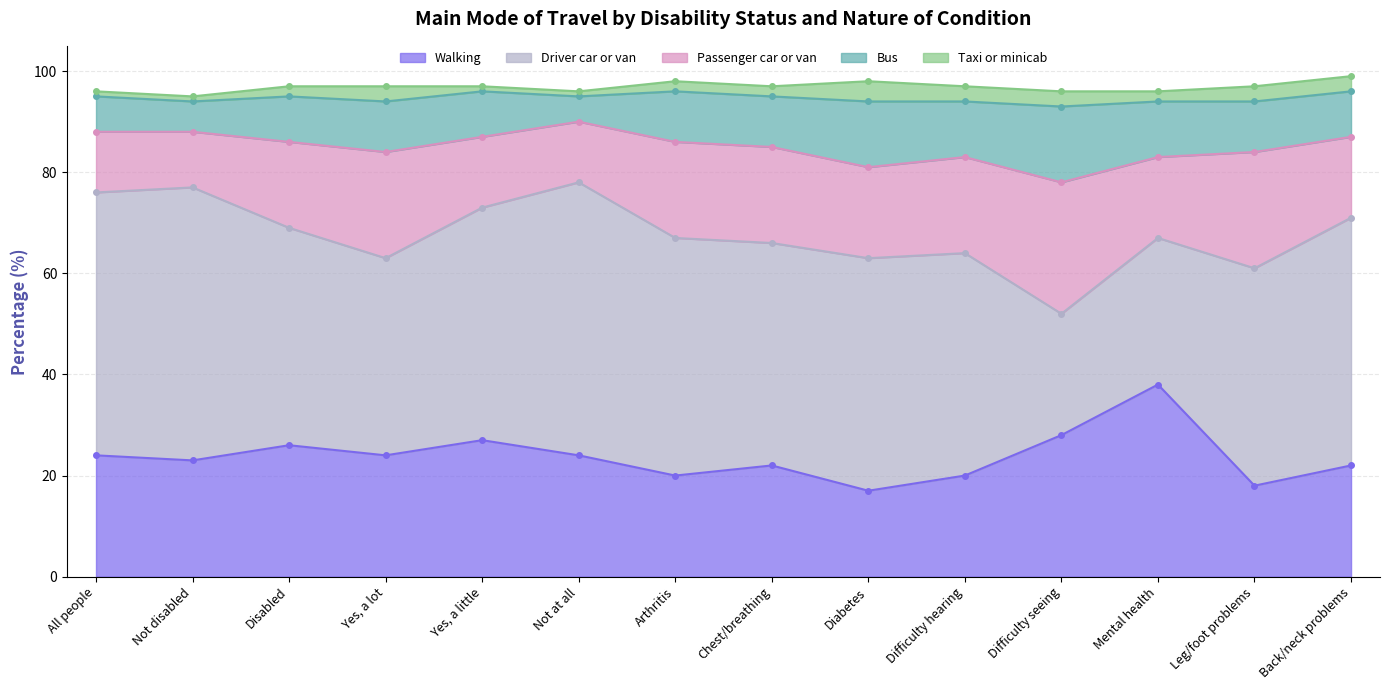

Which series changed the most between Yes, a lot and Back/neck problems?

Driver car or van